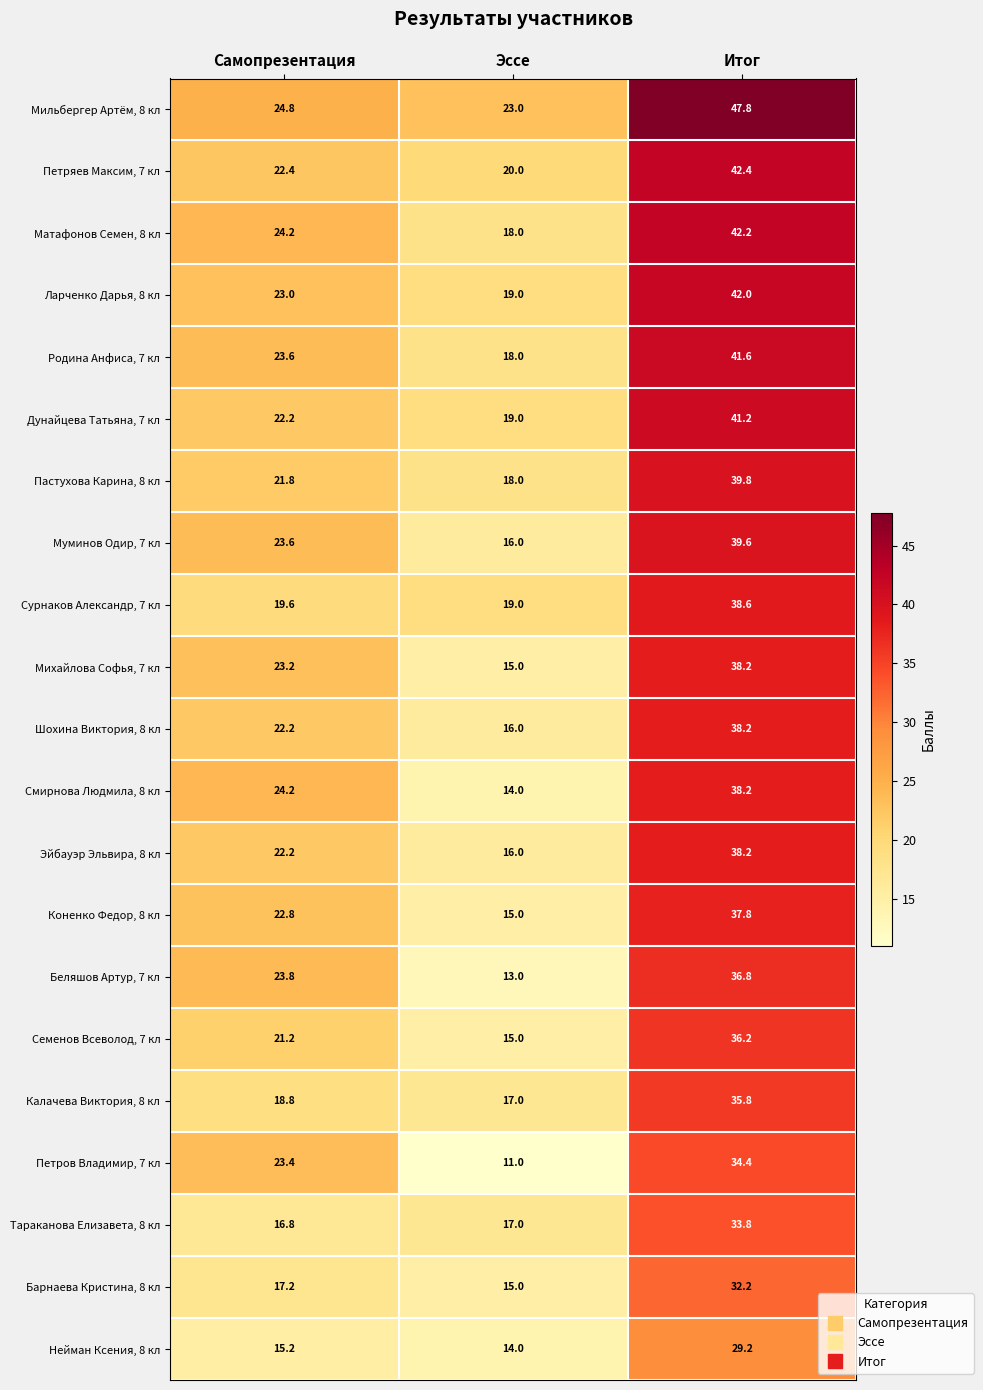

What is the total value across all series at Эссе?

348.0